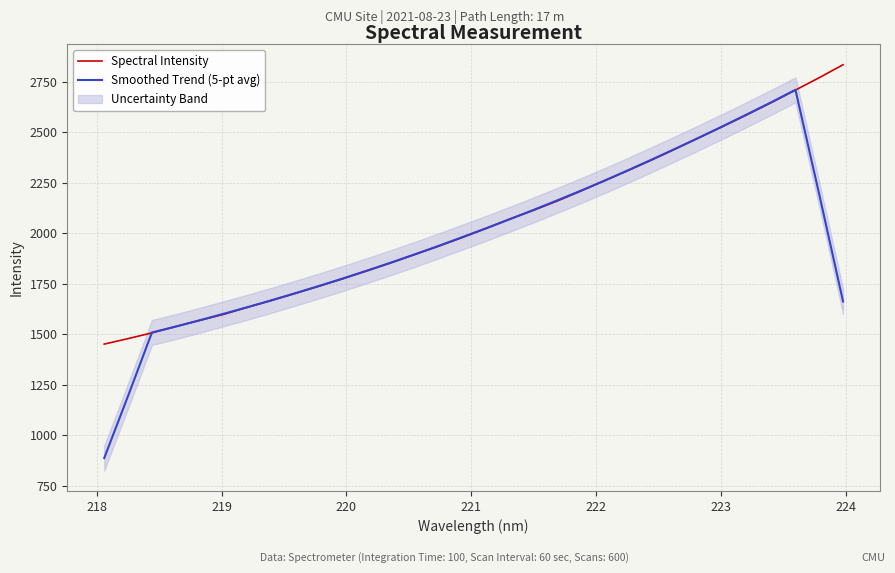

What are all the series names shown in the legend?

Spectral Intensity, Smoothed Trend (5-pt avg)